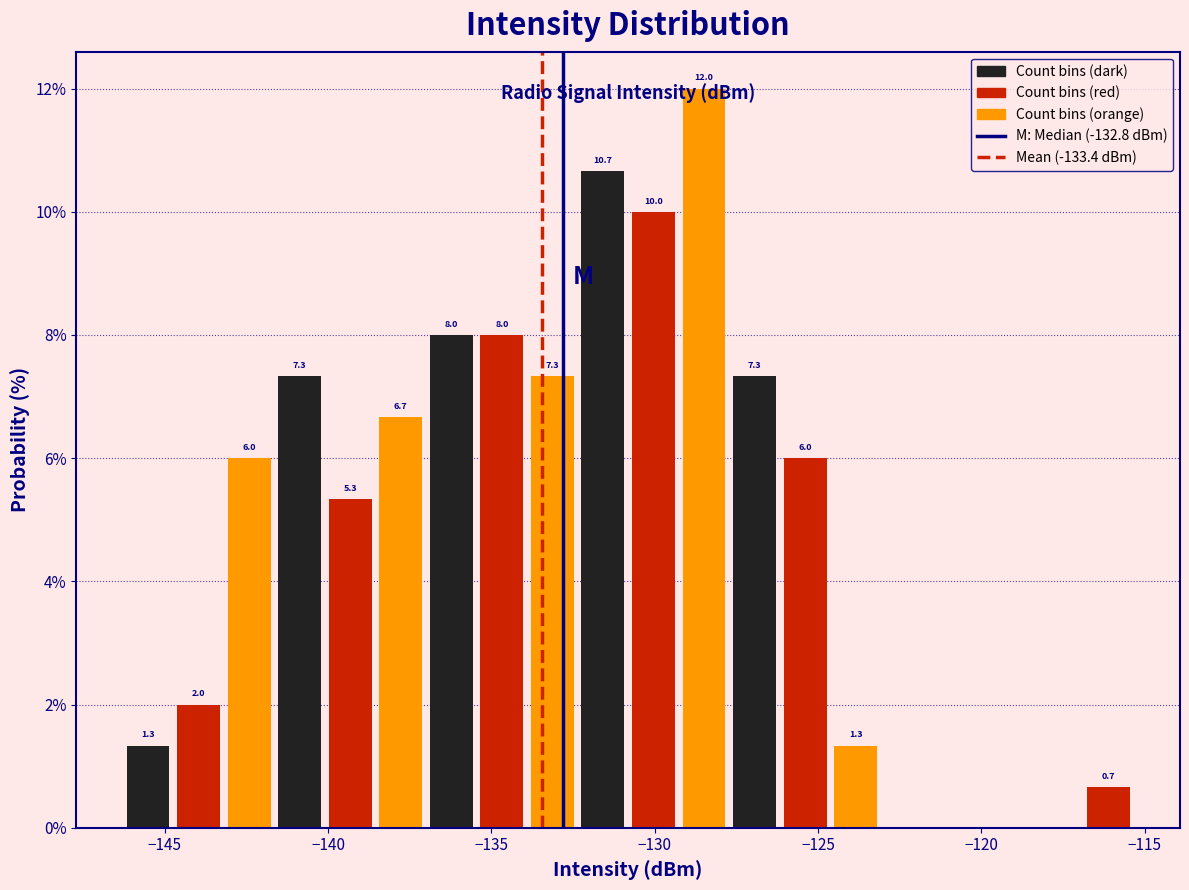

Read against the x-axis, roughly where is the centre of the tallest bar?

-128.5